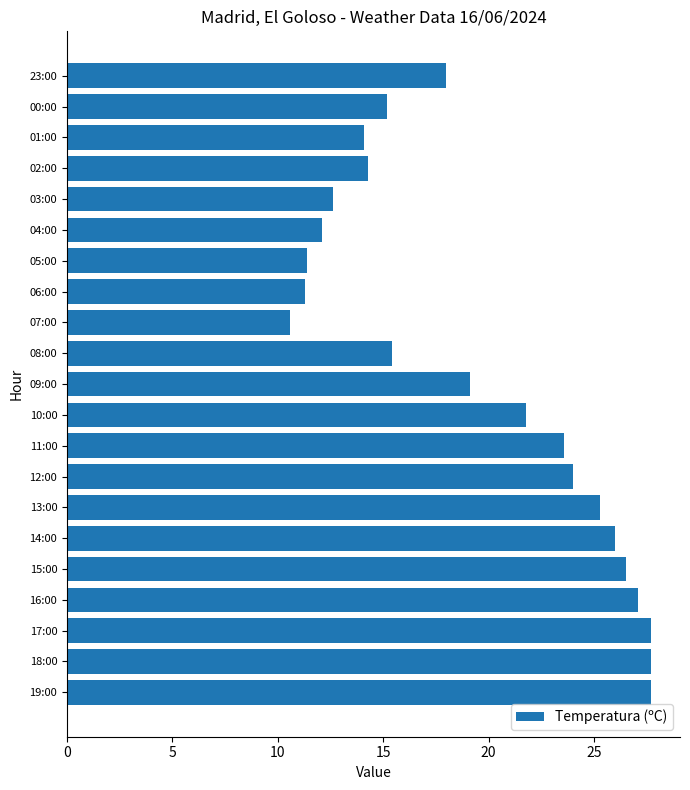

Is it true that the value at 13:00 is 42.8?

False